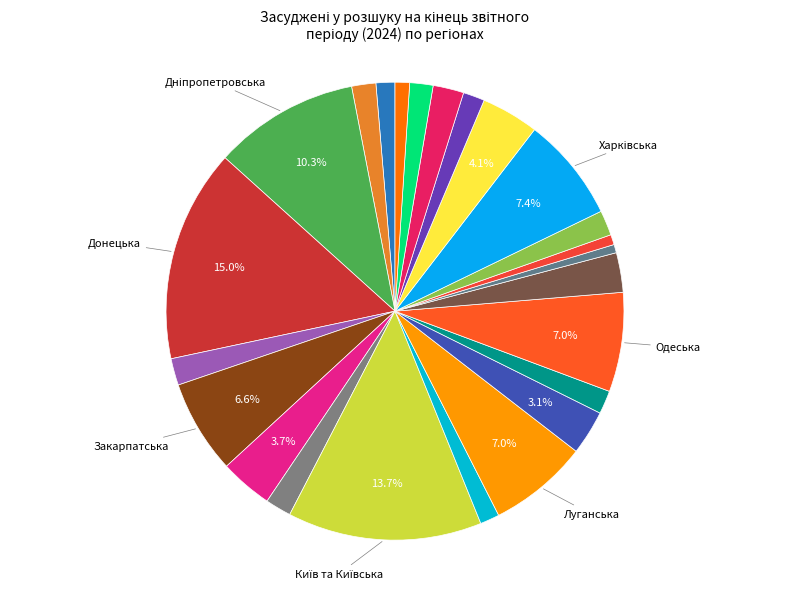

How many slices are in this pie chart?

24